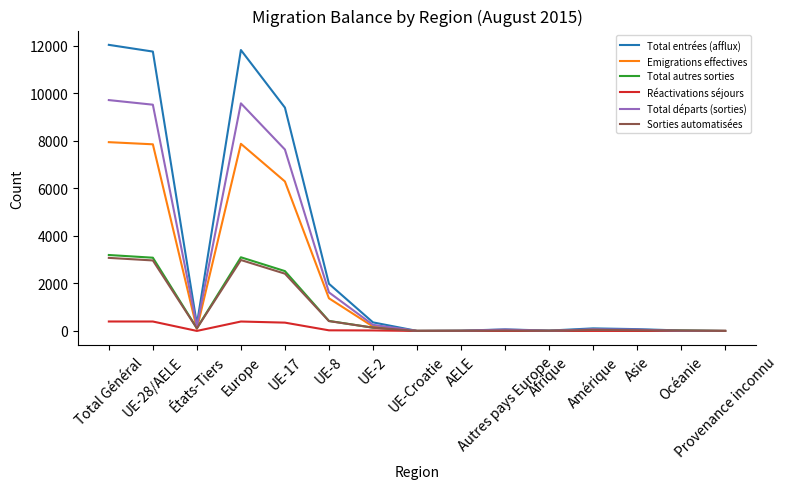

How many lines are shown in the chart?

6